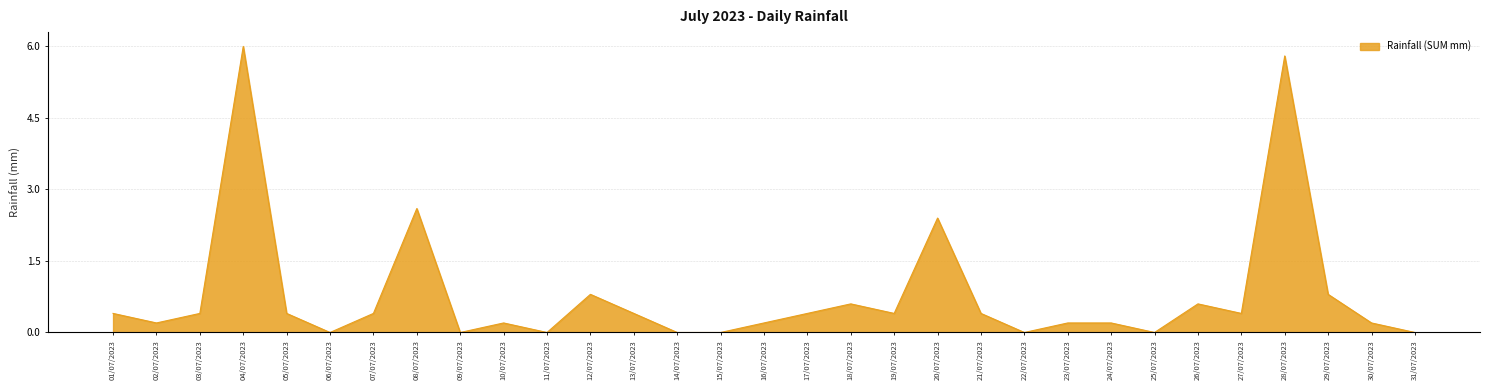

Does the chart have visible grid lines?

Yes